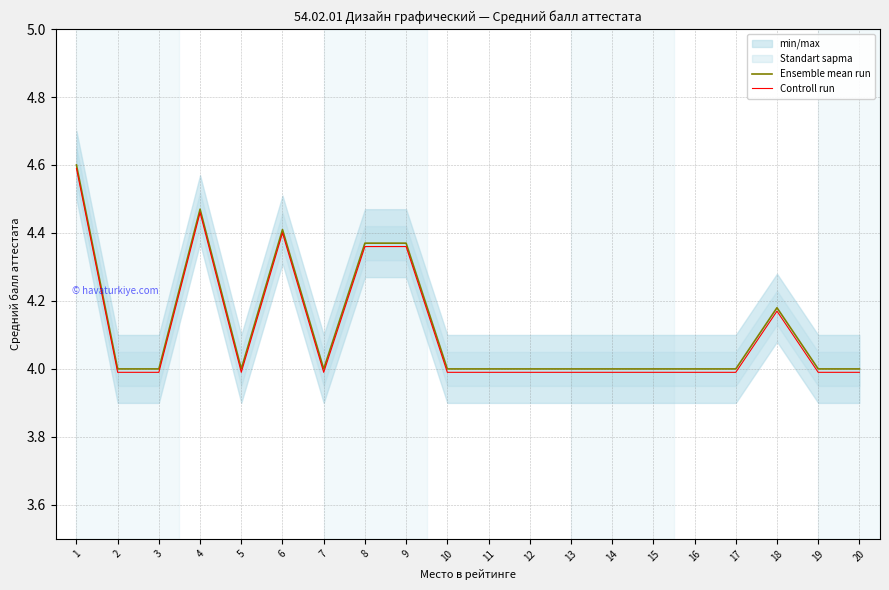

Which series changed the most between 6 and 11?

Ensemble mean run